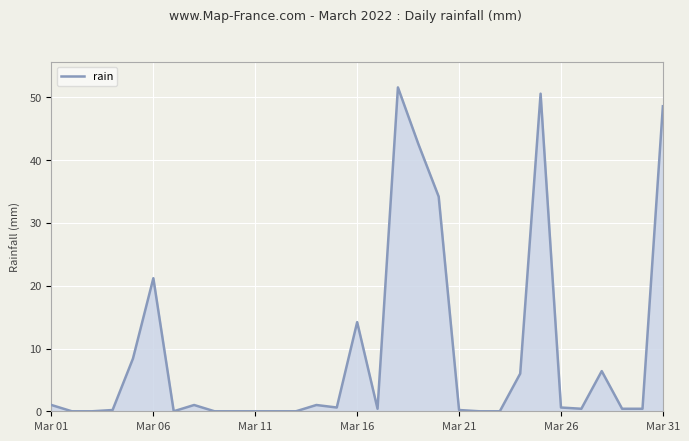

What is the difference between the maximum and minimum values?

51.6